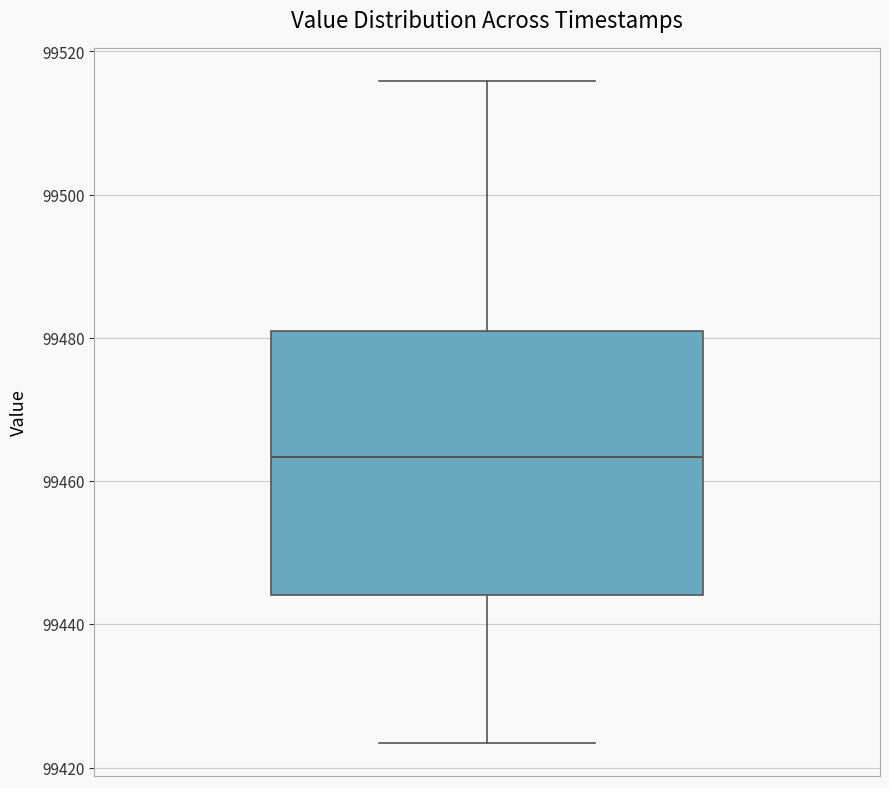

Transcribe this box plot: give where the median line is, the range the box spans, and where the two whiskers end, as read against the y-axis. The values are not printed on the chart, so give them approximately, as read against the axis.

median 99464, box 99444 to 99480, whiskers 99424 to 99516